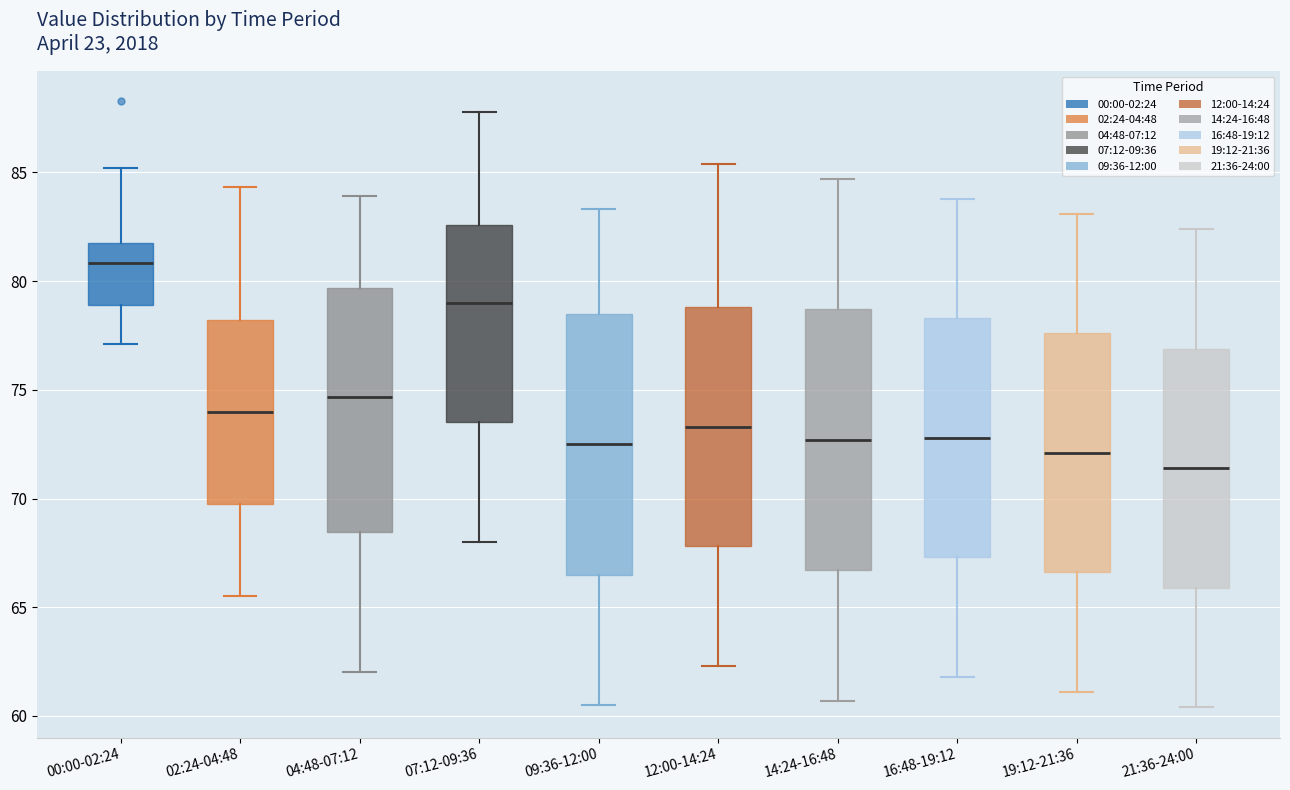

Reading left to right, transcribe this box plot: for each box, give where its median line is, the range the box spans, and where its two whiskers end, as read against the y-axis. The values are not printed on the chart, so give them approximately, as read against the axis.

00:00-02:24: median 81.0, box 79.0 to 82.0, whiskers 77.0 to 85.0
02:24-04:48: median 74.0, box 70.0 to 78.0, whiskers 65.5 to 84.5
04:48-07:12: median 74.5, box 68.5 to 79.5, whiskers 62.0 to 84.0
07:12-09:36: median 79.0, box 73.5 to 82.5, whiskers 68.0 to 88.0
09:36-12:00: median 72.5, box 66.5 to 78.5, whiskers 60.5 to 83.5
12:00-14:24: median 73.5, box 68.0 to 79.0, whiskers 62.5 to 85.5
14:24-16:48: median 72.5, box 66.5 to 78.5, whiskers 60.5 to 84.5
16:48-19:12: median 73.0, box 67.5 to 78.5, whiskers 62.0 to 84.0
19:12-21:36: median 72.0, box 66.5 to 77.5, whiskers 61.0 to 83.0
21:36-24:00: median 71.5, box 66.0 to 77.0, whiskers 60.5 to 82.5